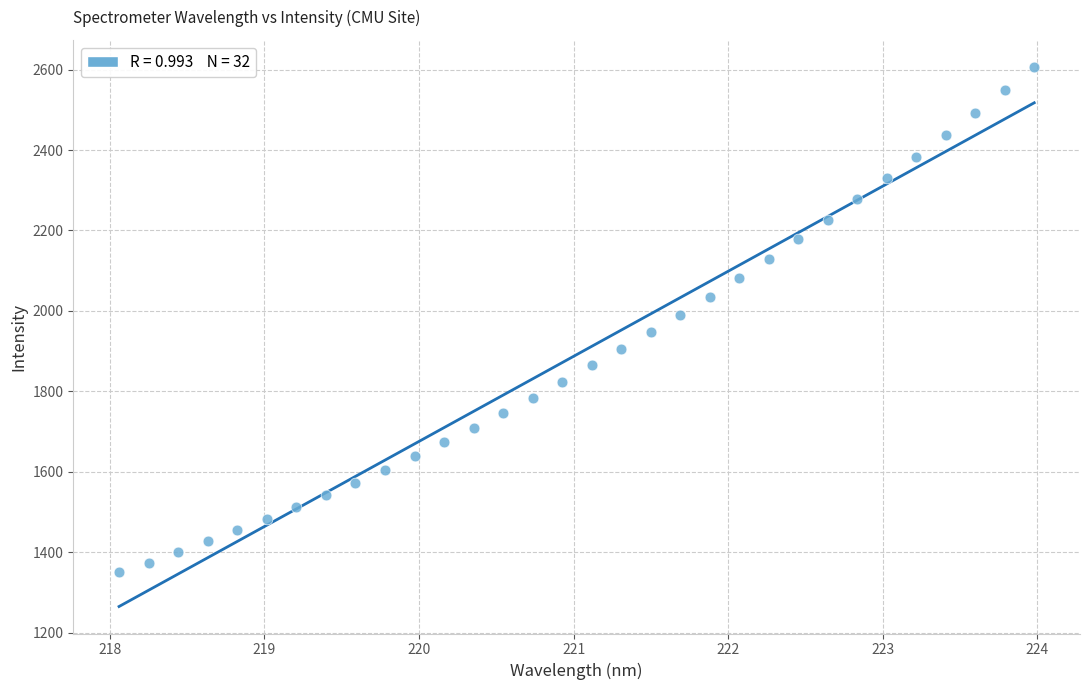

What is the range of Y values (max minus min)?

1255.9